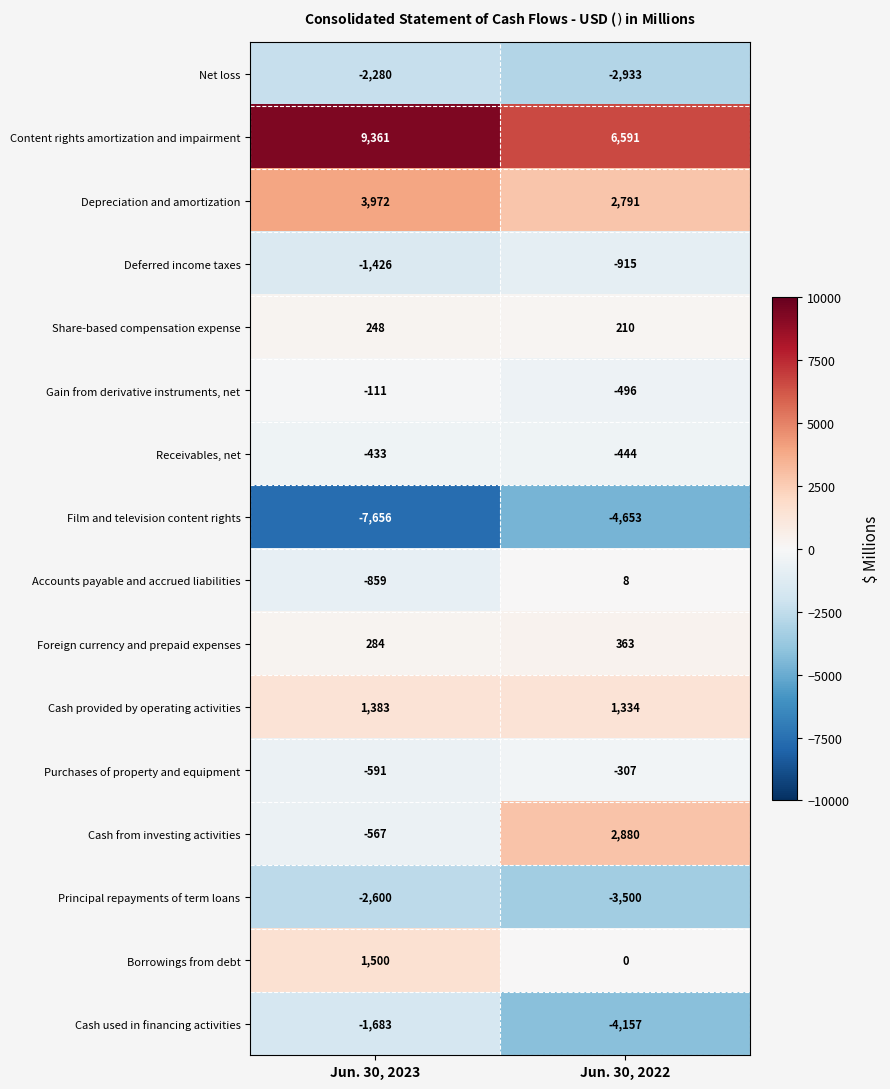

What is the sum of all Cash from investing activities values?

2313